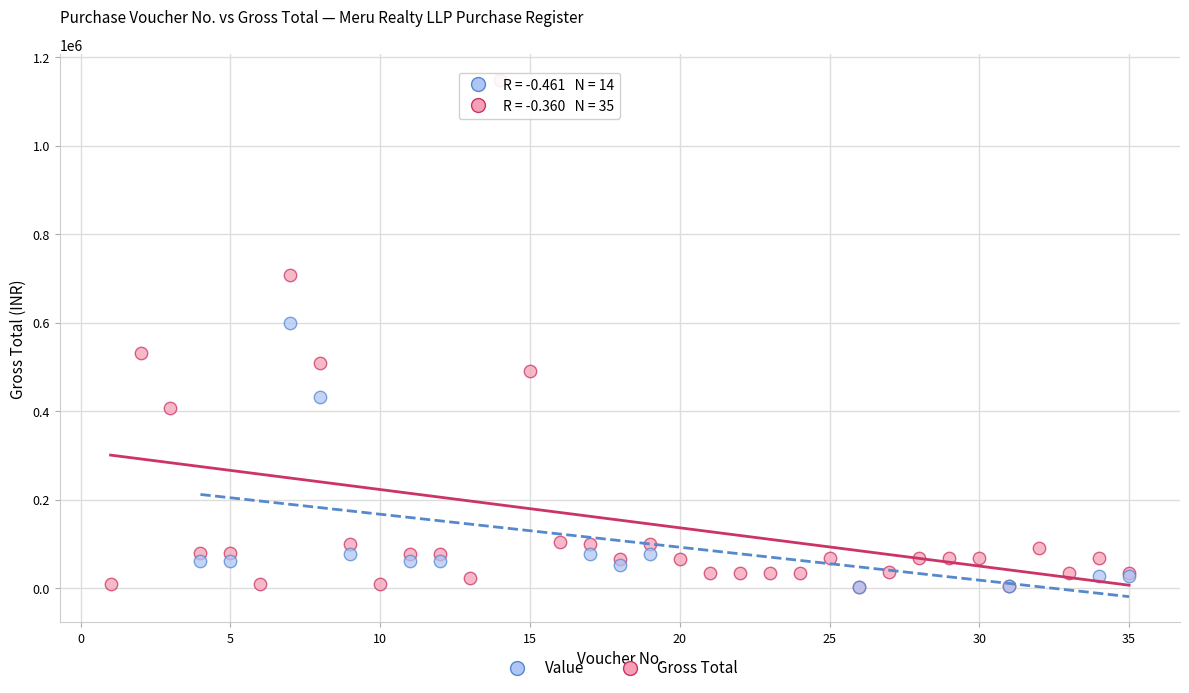

Which series reaches the maximum Y coordinate?

Gross Total